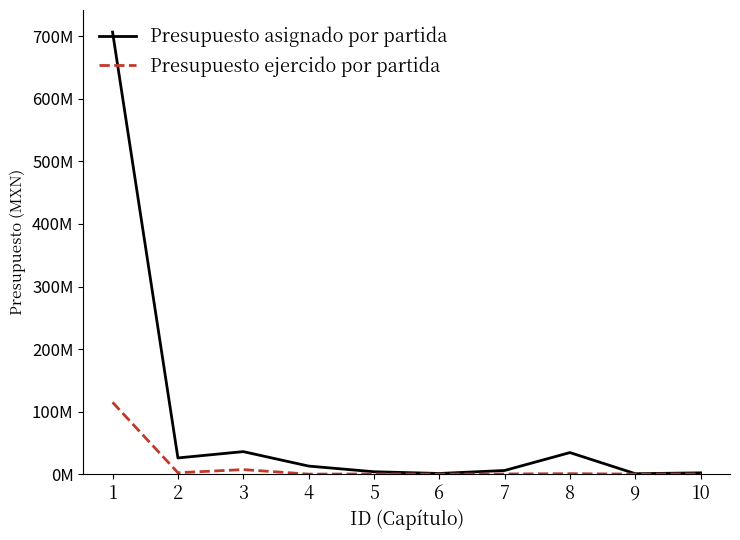

Is this an area chart (filled region under the line)?

No